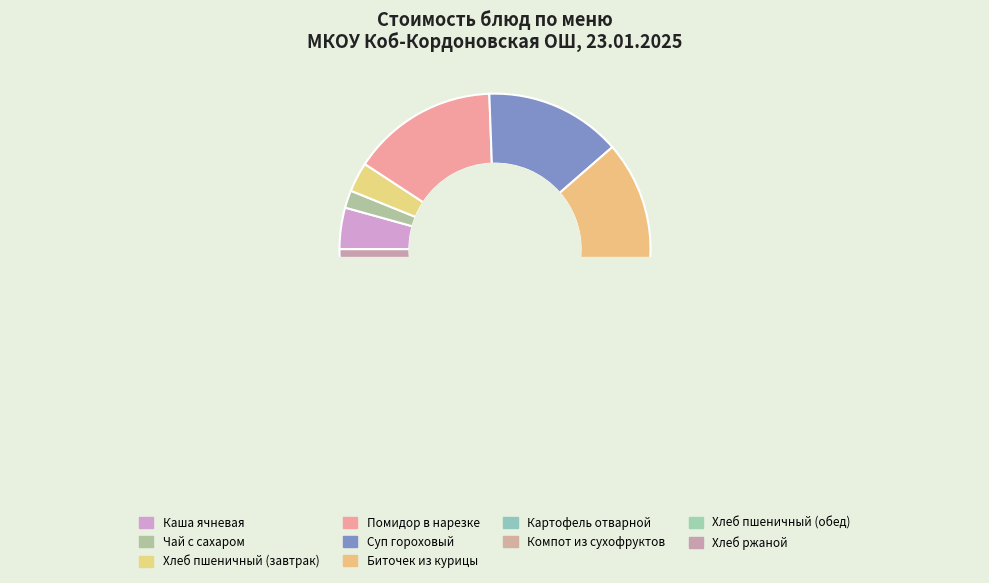

To the nearest percent, what is the combined percentage of Компот из сухофруктов and Хлеб пшеничный (обед)?

10%